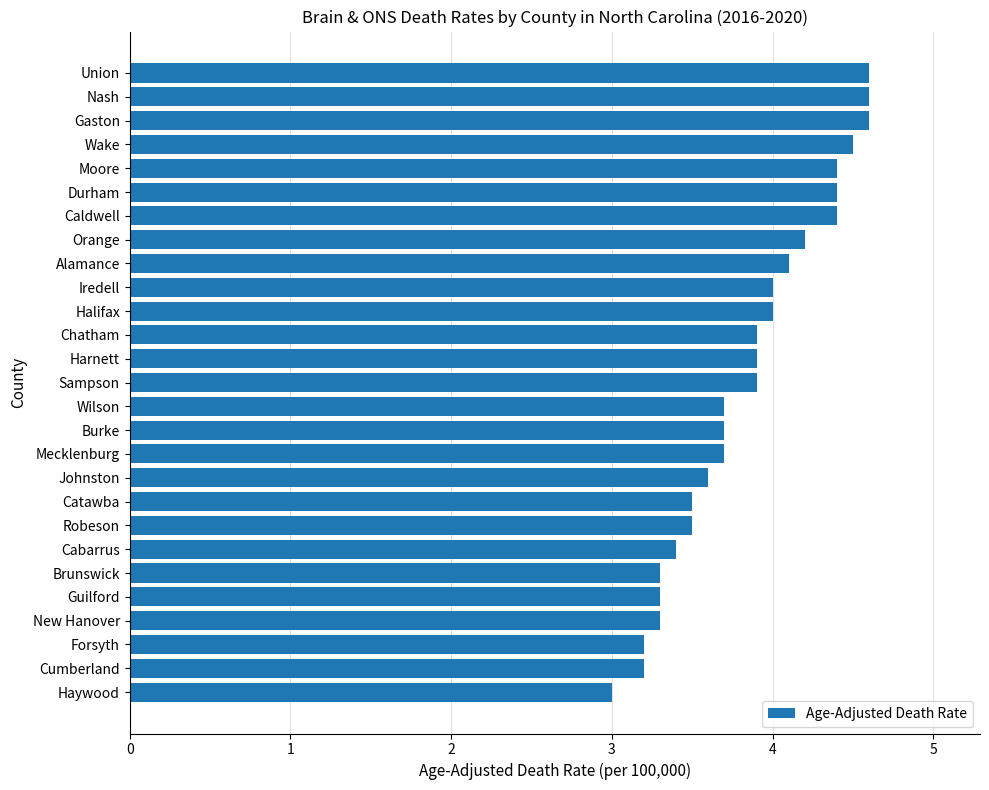

What is the maximum value shown in the chart?

4.6